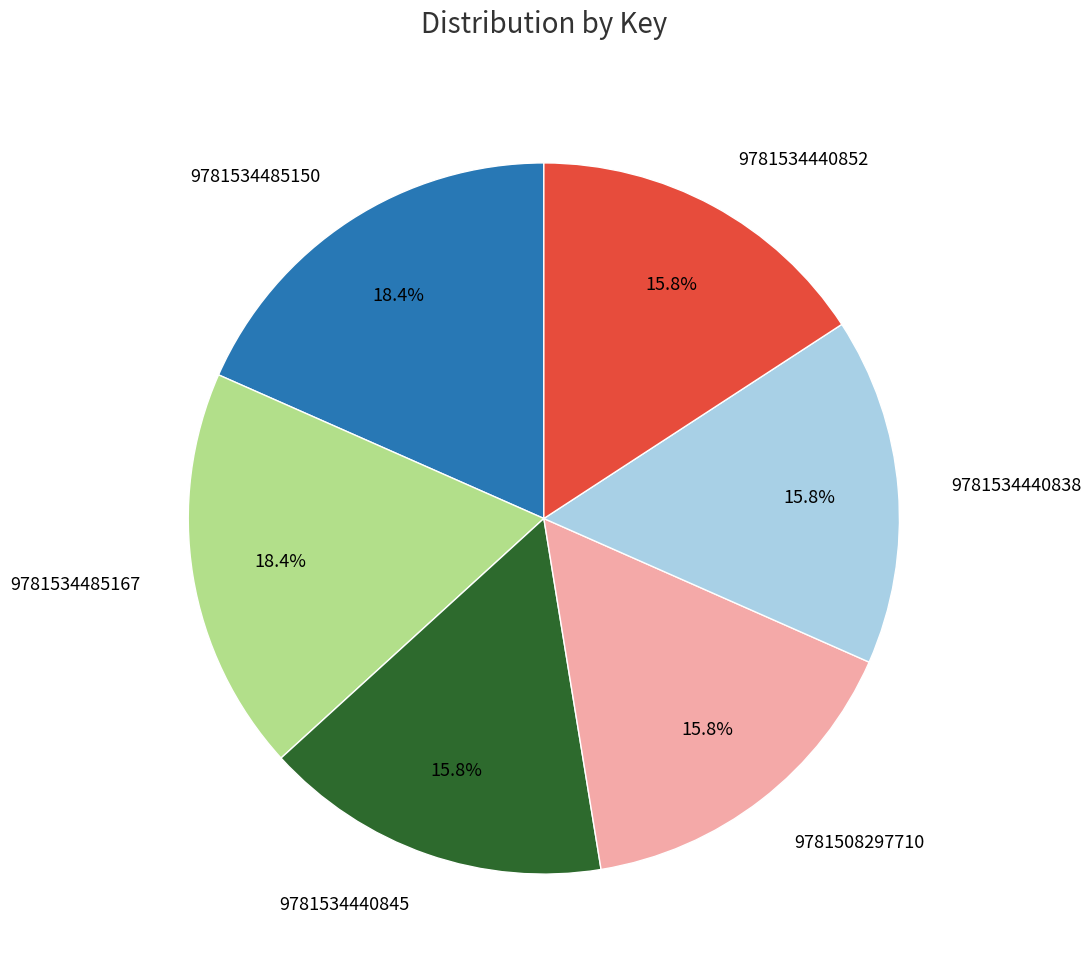

Does any single category account for the majority?

No